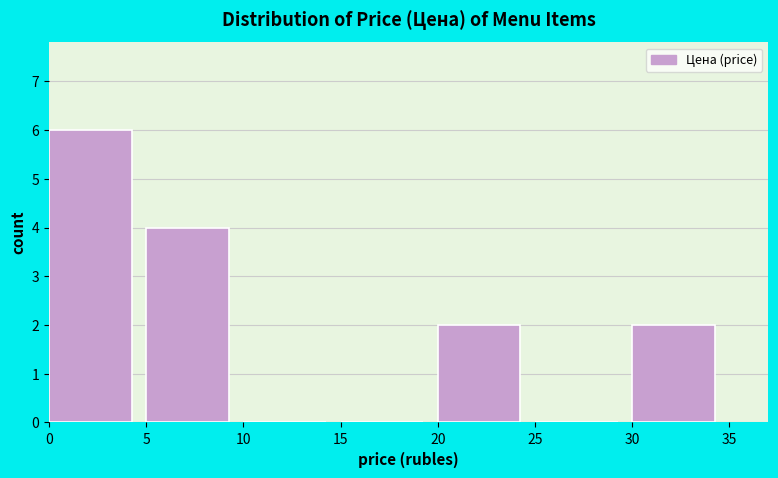

Reading left to right, list every bar in this chart as the range it spans on the x-axis followed by its height. The values are not printed on the chart, so give them approximately, as read against the axis.

0 to 5: 6
5 to 10: 4
10 to 15: 0
15 to 20: 0
20 to 25: 2
25 to 30: 0
30 to 35: 2